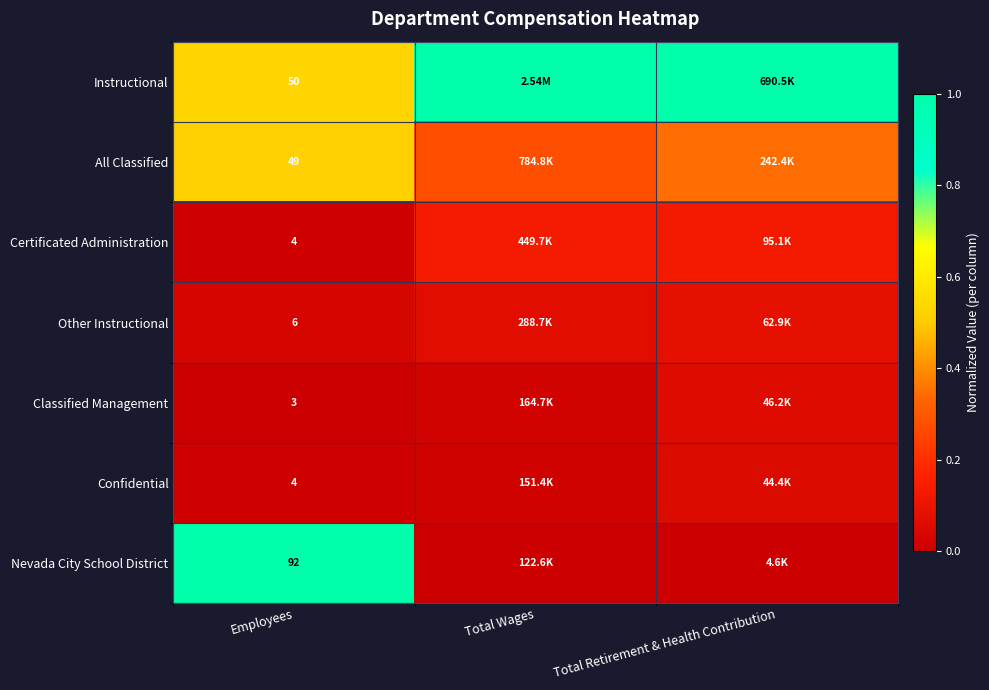

List the labels in order of Confidential value, smallest first.

Employees, Total Wages, Total Retirement & Health Contribution